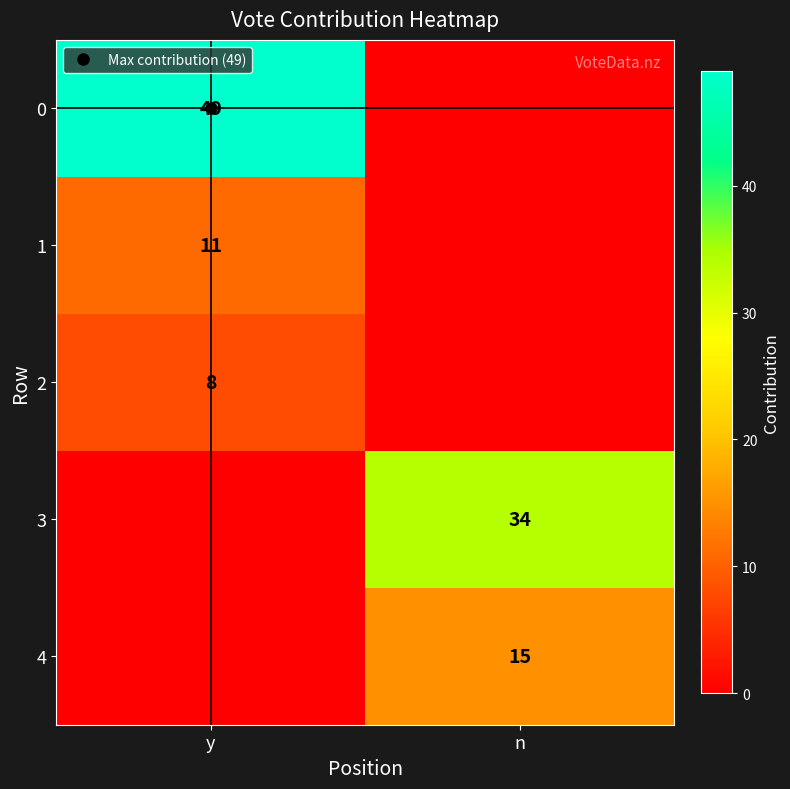

Rank the series by their maximum value, from lowest to highest.

2, 1, 4, 3, 0